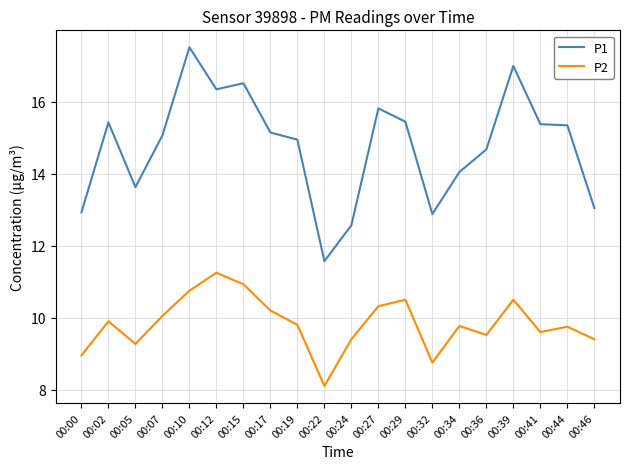

What is the sum of all P2 values?

196.7